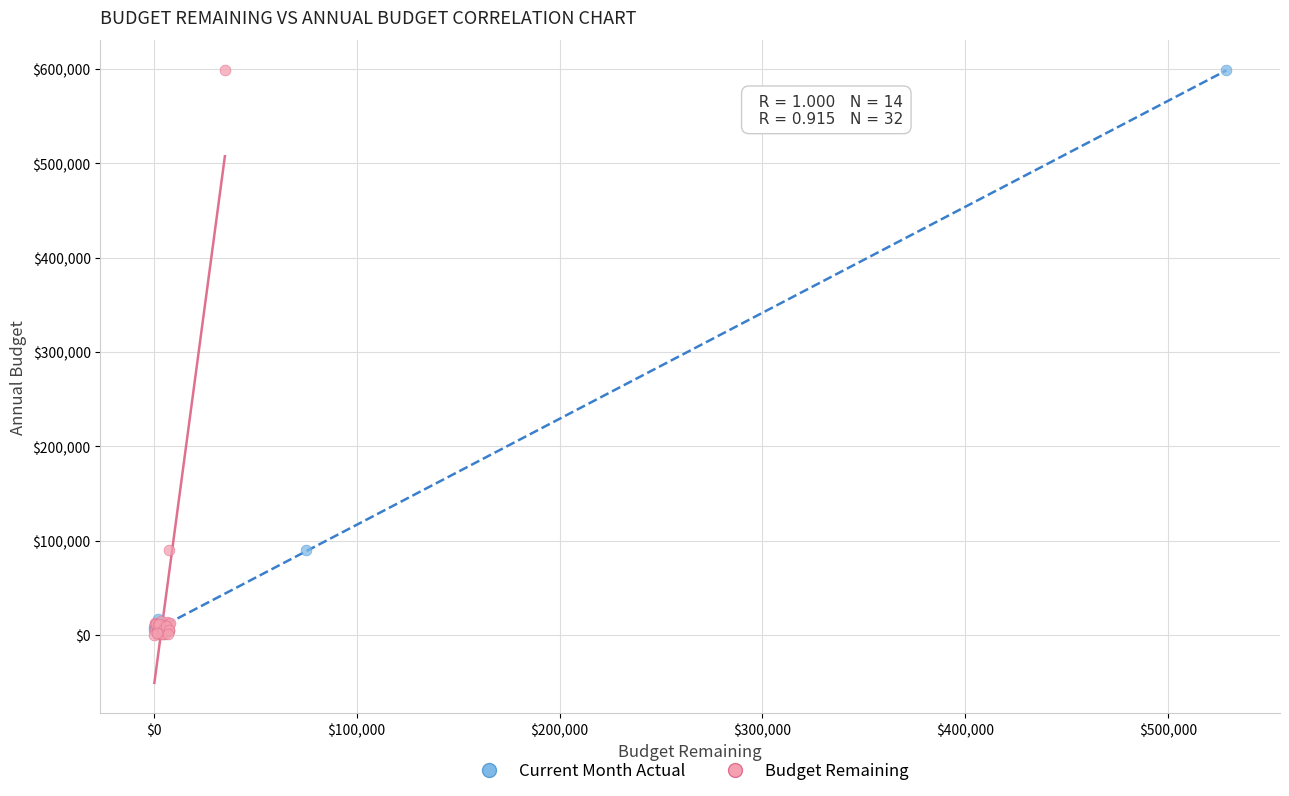

Which series has the largest Y range (max minus min)?

Budget Remaining